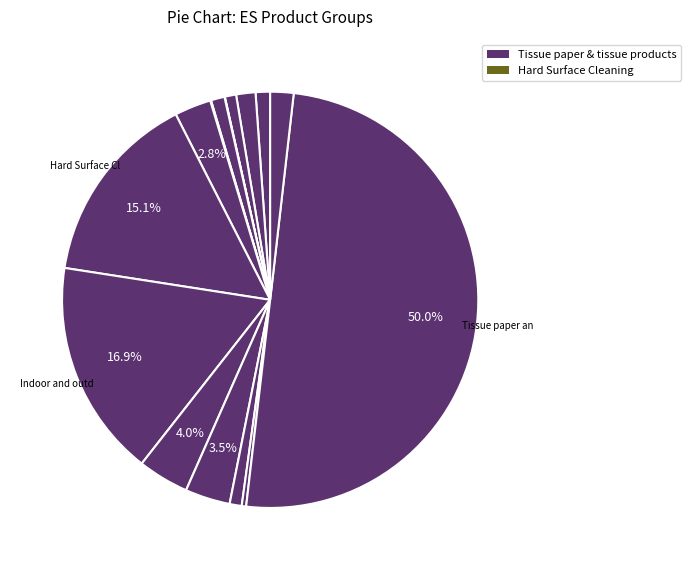

Which slice is the largest?

Tissue paper and tissue products